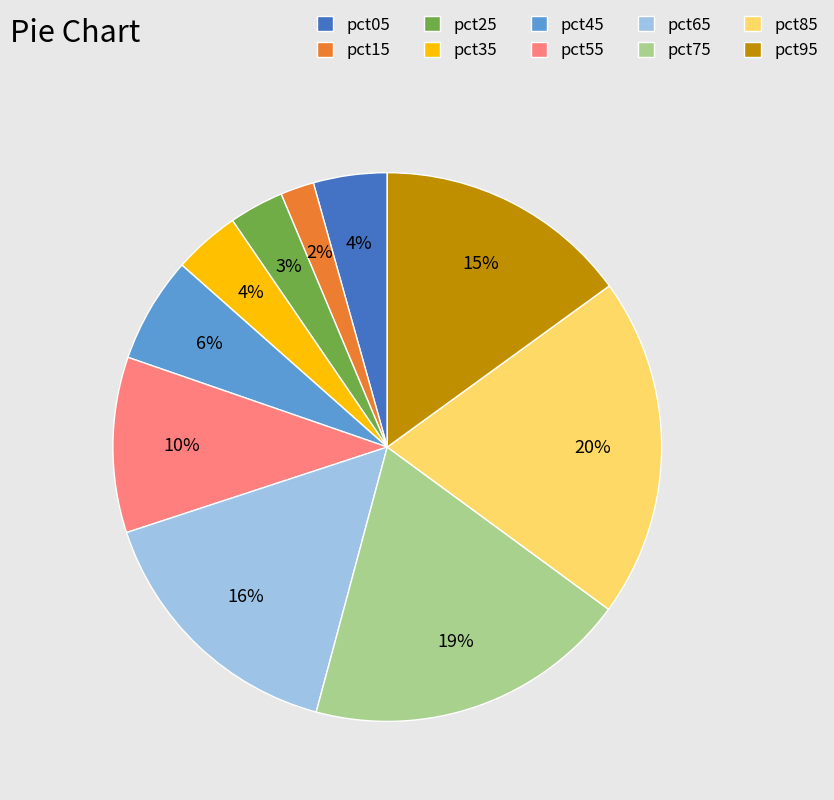

To the nearest percent, what is the combined percentage of pct45 and pct35?

10%